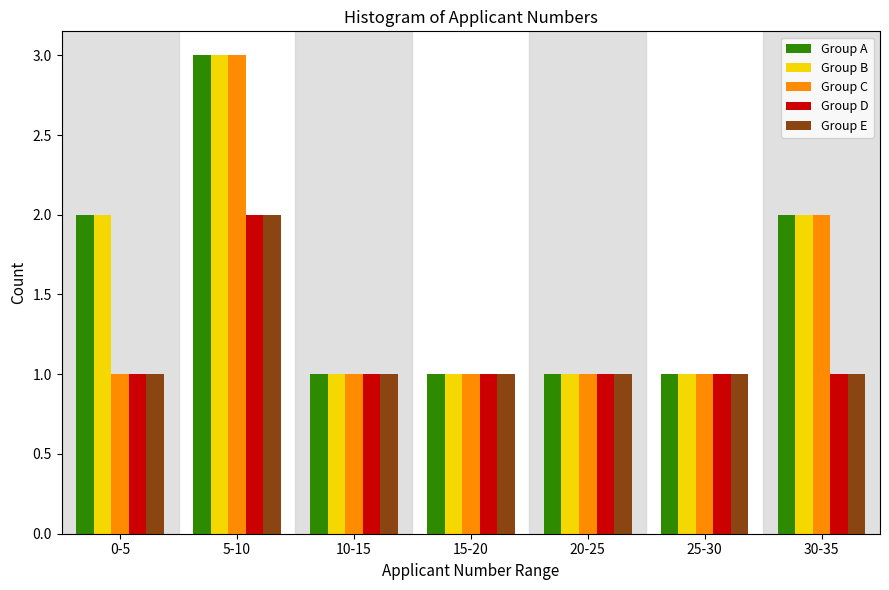

At which category is the sum across all series the highest?

5-10